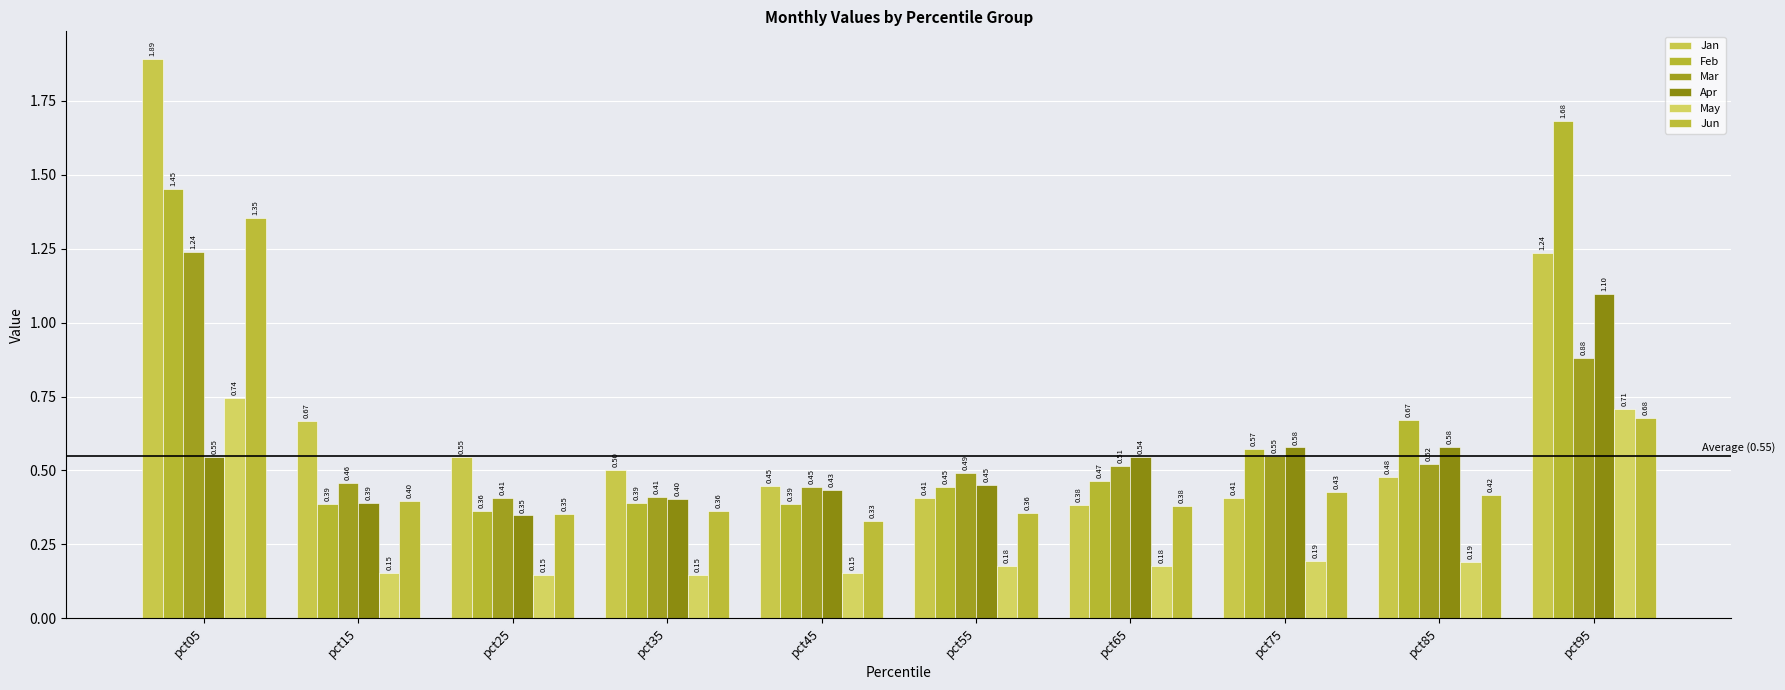

What is the minimum value for Feb?

0.4